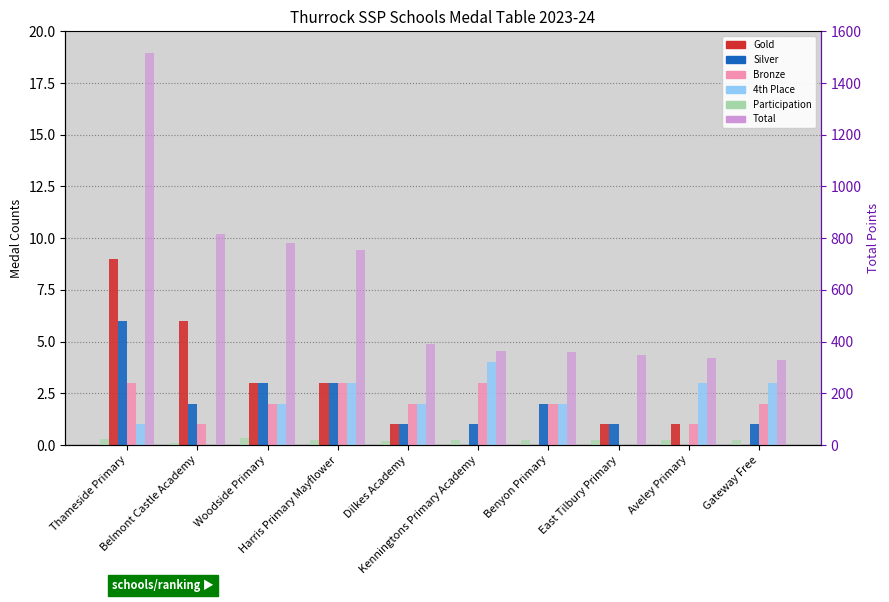

Which series has the largest range (max minus min)?

Total